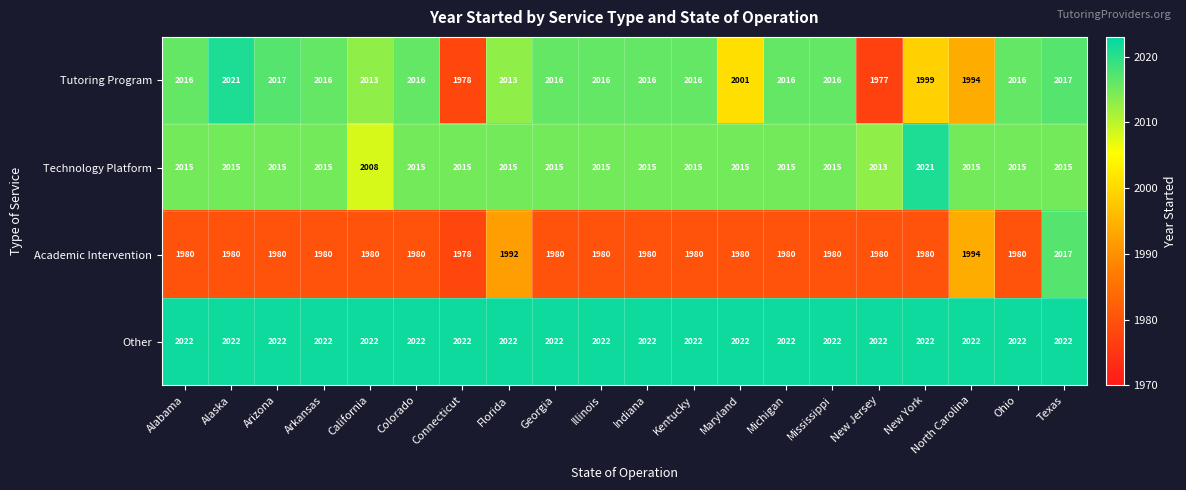

At Alaska, list the series in order from smallest to largest.

Academic Intervention, Technology Platform, Tutoring Program, Other